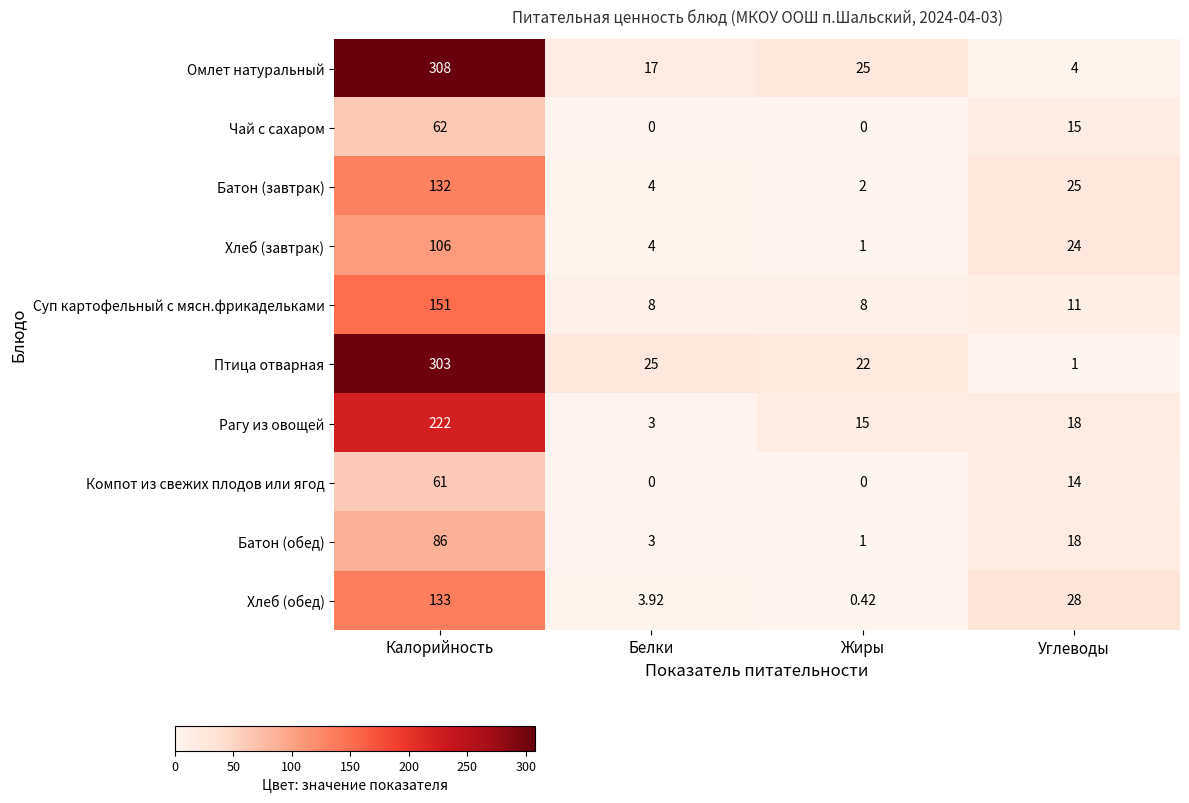

At which label does Батон (обед) first exceed 18?

Калорийность